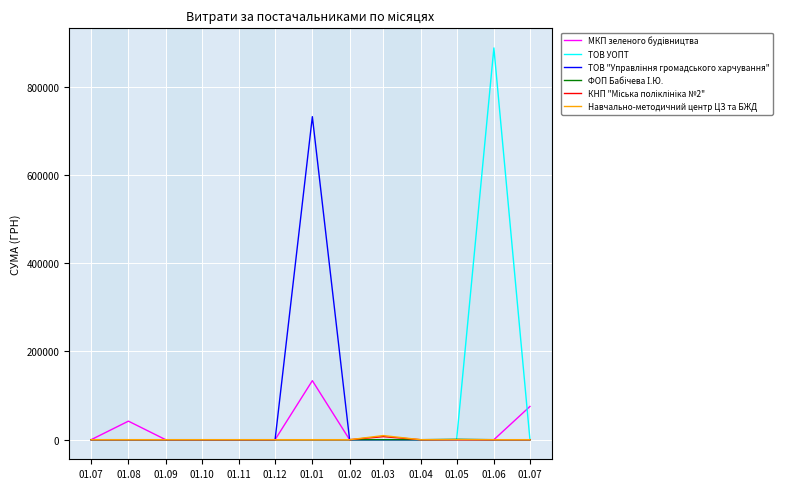

Does the chart have visible grid lines?

Yes